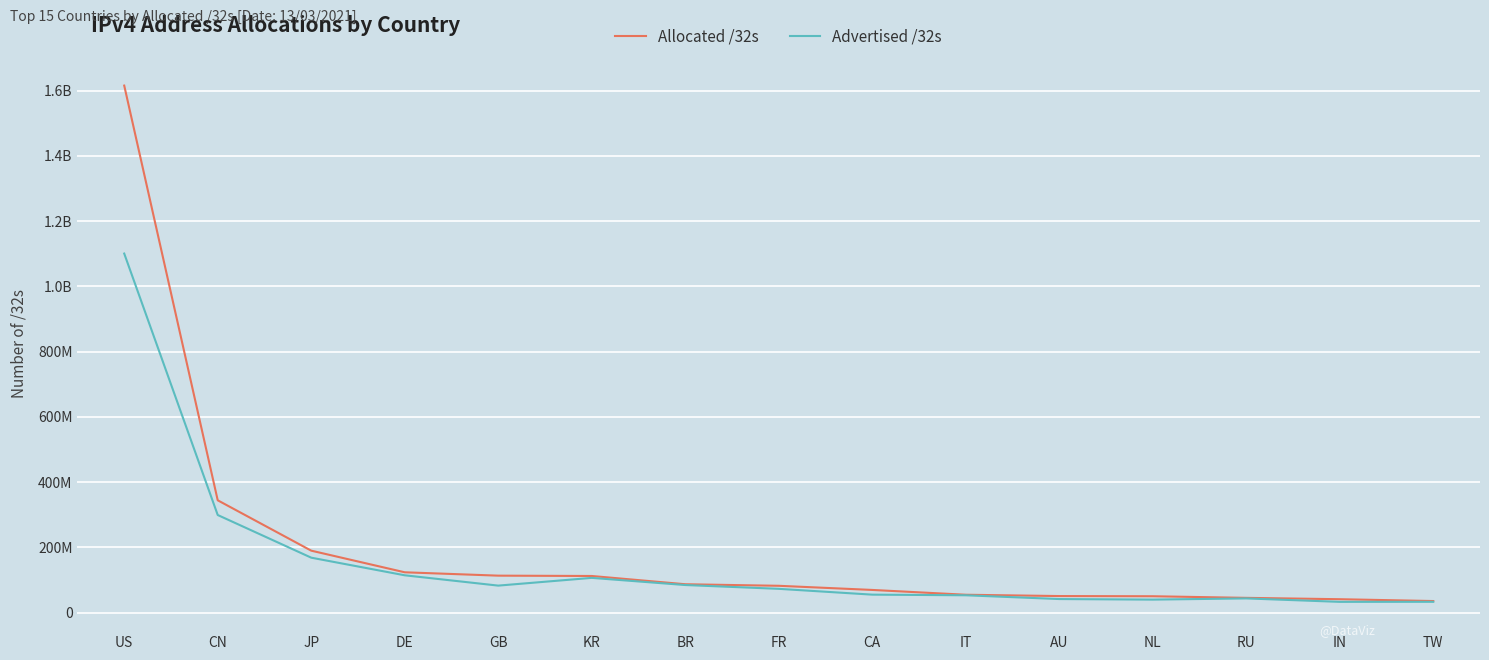

What is the label of the 13th point from the left?

RU